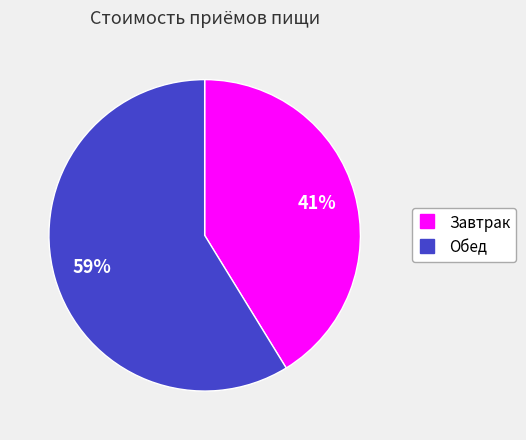

Is Обед the majority of the pie?

Yes